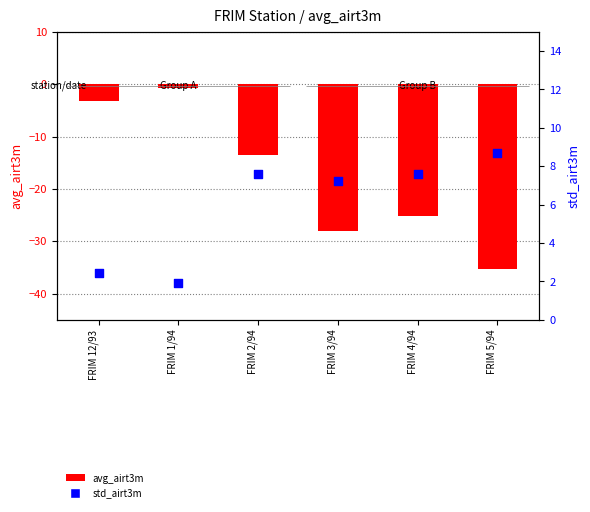

Which series reaches the maximum Y coordinate?

std_airt3m